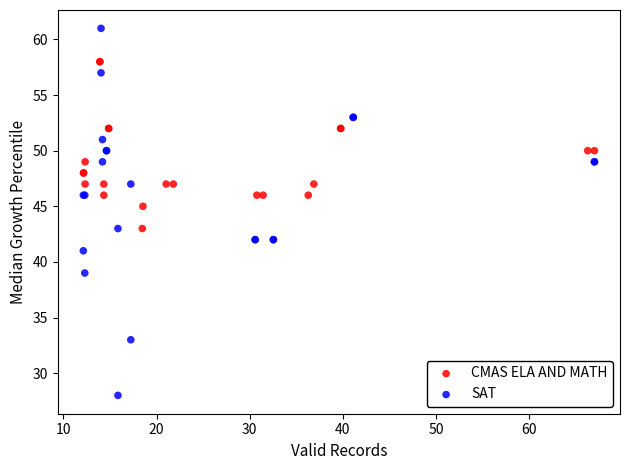

Which series reaches the maximum Y coordinate?

SAT